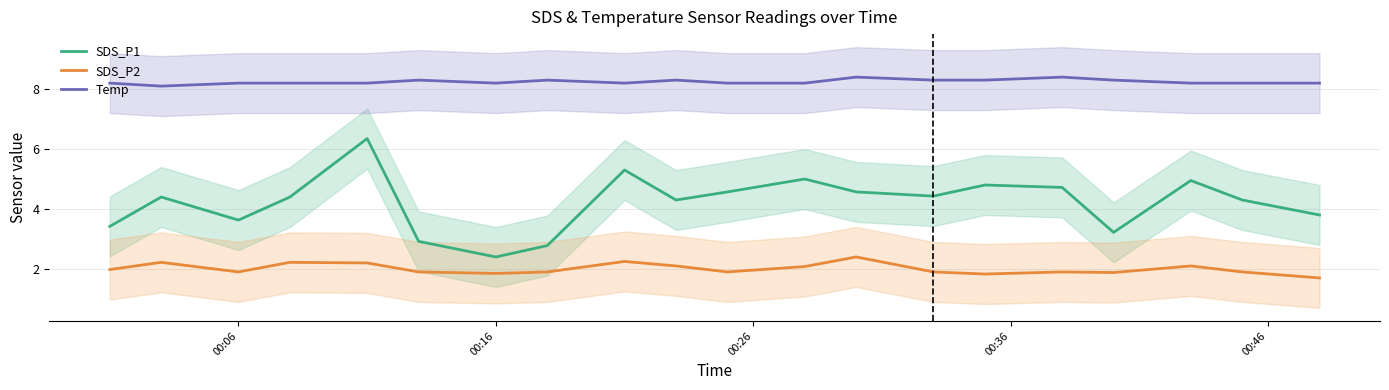

True or false: Temp has more than 2 interior local peaks.

True